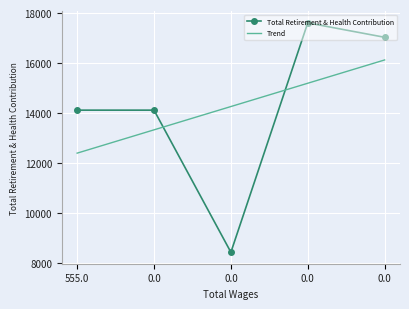

What is the sum of the Total Retirement & Health Contribution values at 0.0 and 0.0?

22562.0